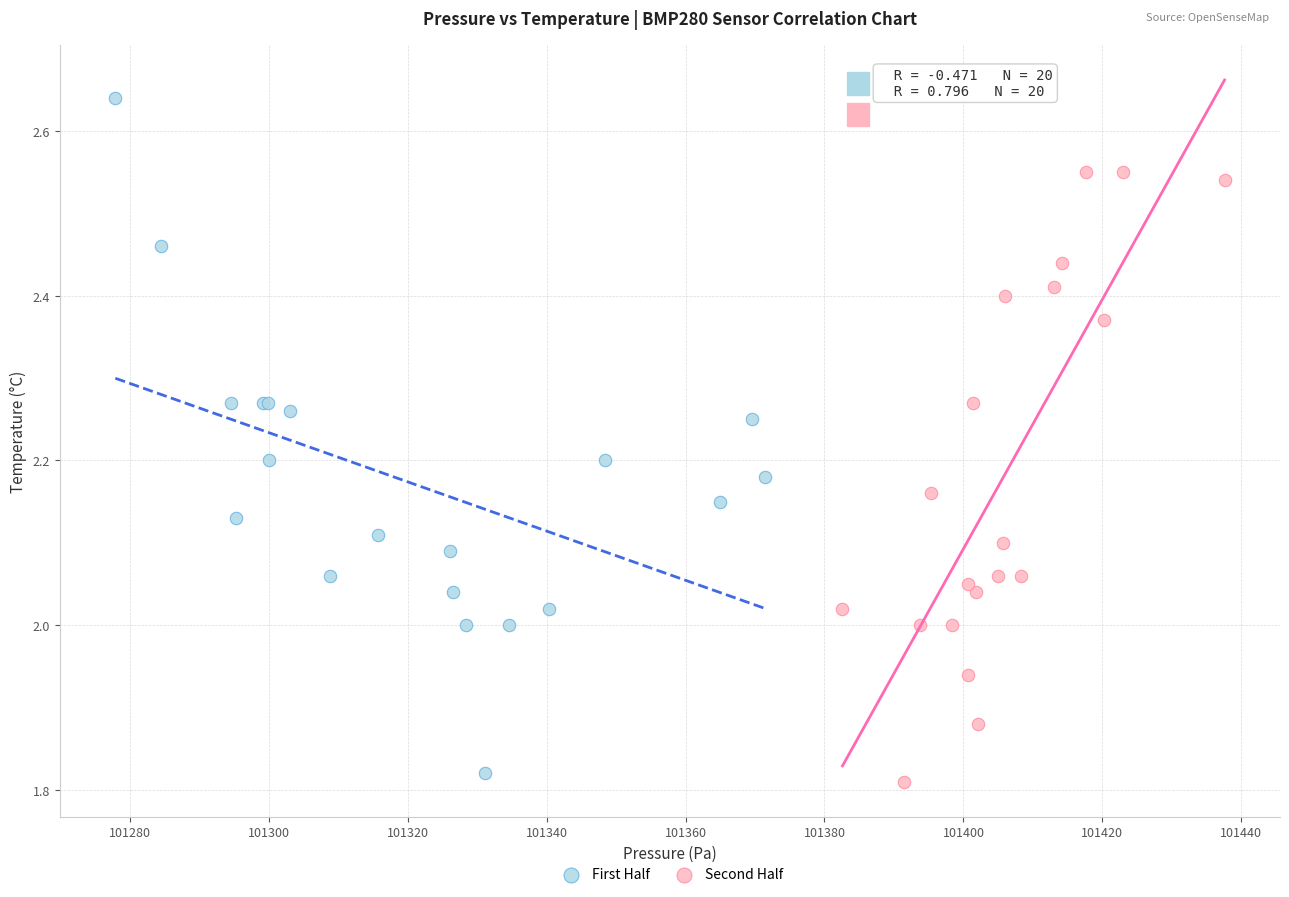

Which series reaches the maximum Y coordinate?

First Half